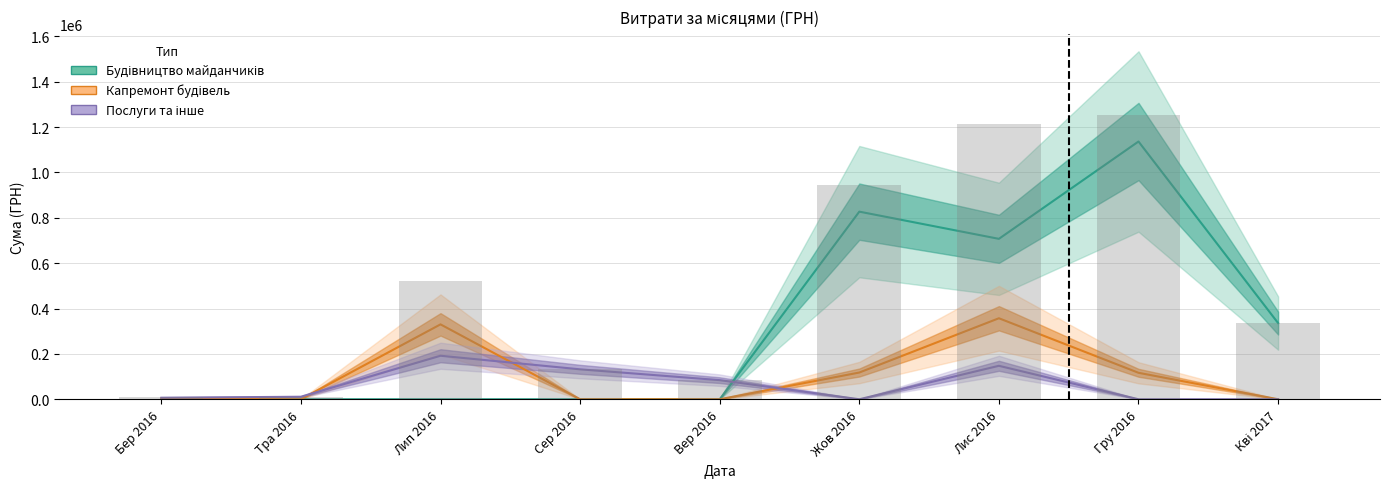

What is the label of the 6th bar from the right?

Сер 2016